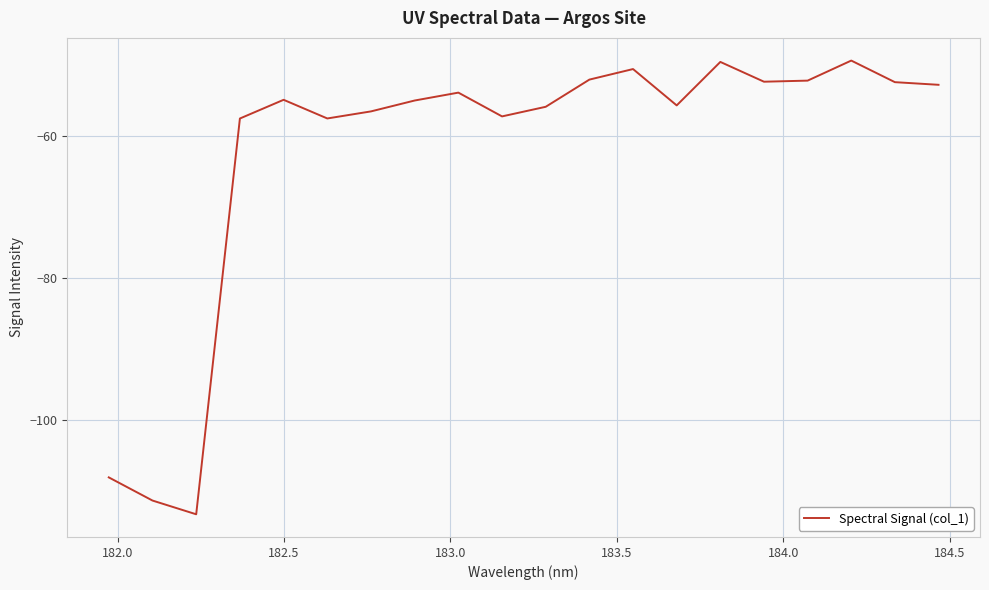

What is the smallest value displayed?

-113.4